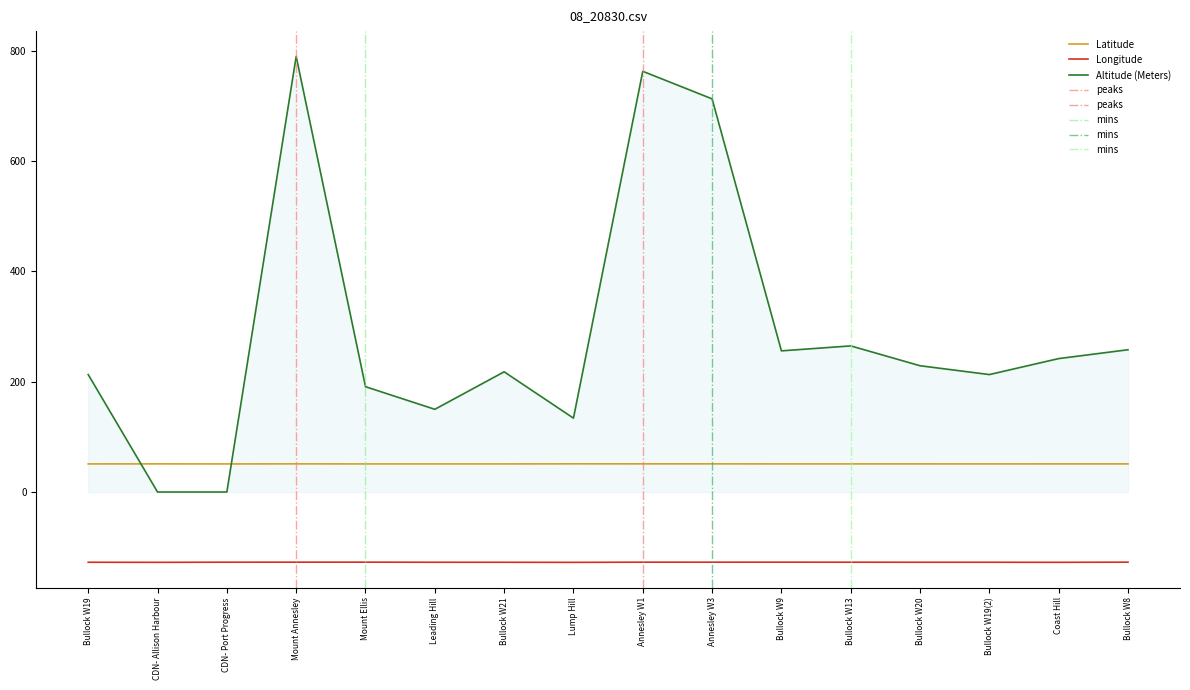

What is the total value across all series at Annesley W1?

686.8